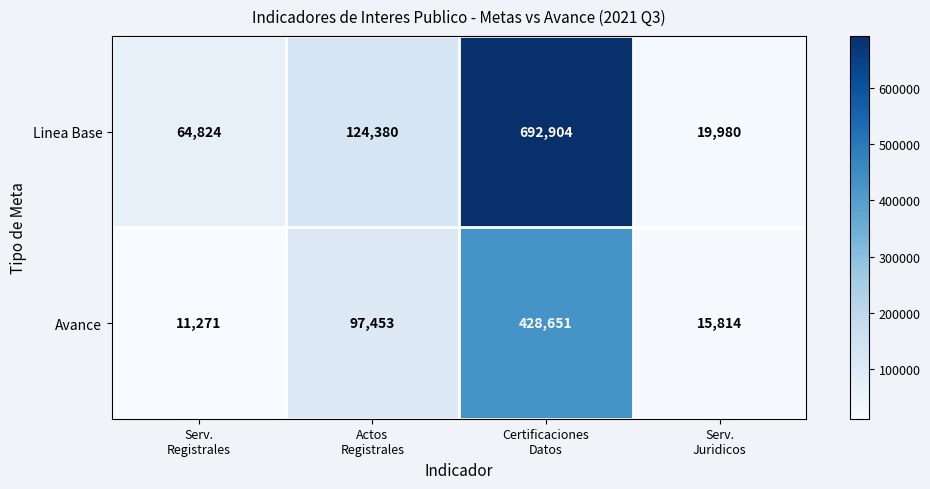

What is the spread (max minus min) of values at Serv.
Registrales?

53553